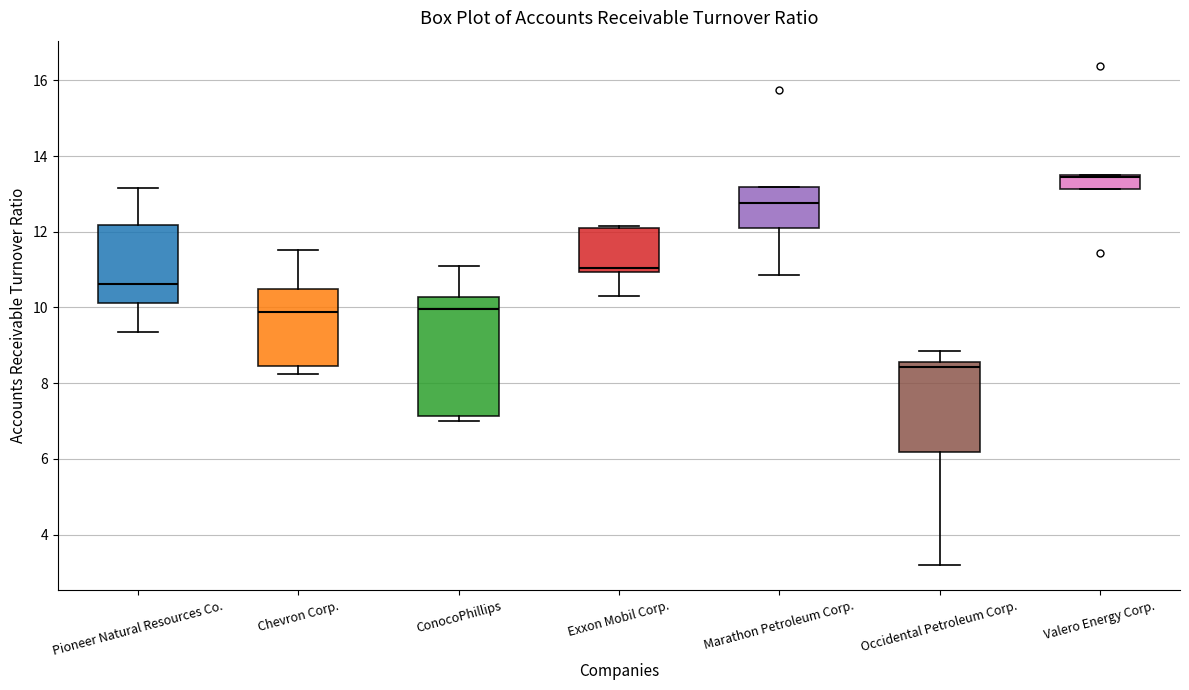

Which box has the highest median line?

Valero Energy Corp.